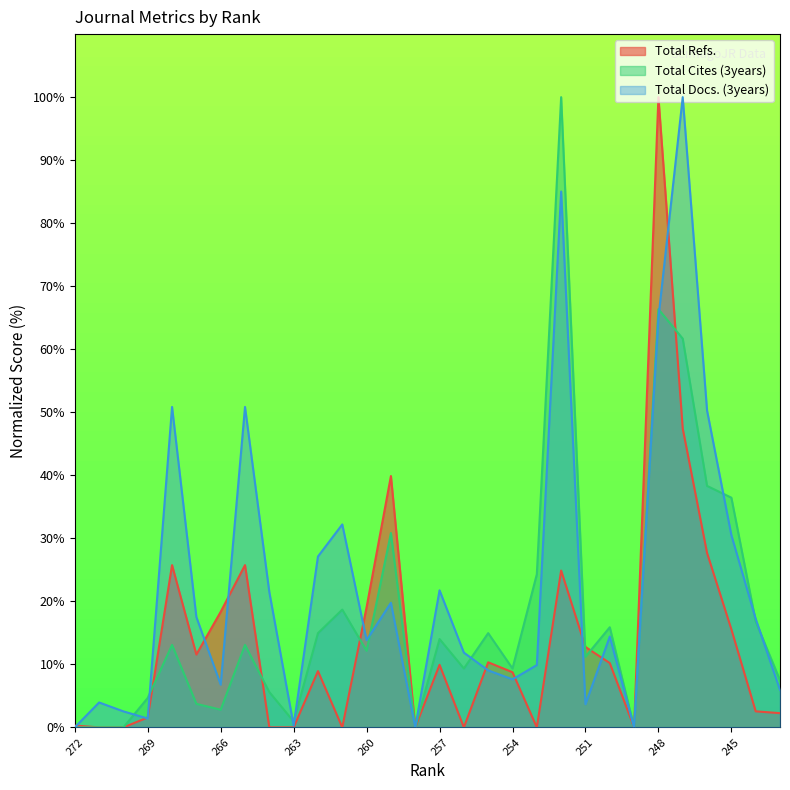

Reading left to right, list all the values displayed in this chart.

Total Refs.: 272=0.3	271=0.0	270=0.0	269=1.6	265=25.7	267=11.6	266=18.3	265=25.7	264=0.0	263=0.0	262=8.9	261=0.0	260=19.1	259=39.9	258=0.0	257=9.9	256=0.0	255=10.3	254=8.8	253=0.0	252=24.9	251=12.8	250=10.2	249=0.0	248=100.0	247=47.4	246=27.7	245=15.6	244=2.5	243=2.3
Total Cites (3years): 272=0.0	271=0.0	270=0.0	269=4.7	265=13.1	267=3.7	266=2.8	265=13.1	264=5.6	263=0.9	262=15.0	261=18.7	260=12.1	259=30.8	258=0.0	257=14.0	256=9.3	255=15.0	254=9.3	253=24.3	252=100.0	251=11.2	250=15.9	249=0.0	248=66.4	247=61.7	246=38.3	245=36.4	244=16.8	243=7.5
Total Docs. (3years): 272=0.0	271=4.0	270=2.5	269=1.4	265=50.8	267=17.5	266=6.8	265=50.8	264=21.5	263=0.3	262=27.1	261=32.2	260=13.8	259=19.8	258=0.0	257=21.8	256=11.9	255=9.0	254=7.6	253=9.9	252=85.0	251=3.7	250=14.4	249=0.0	248=65.0	247=100.0	246=50.3	245=30.5	244=17.2	243=5.9